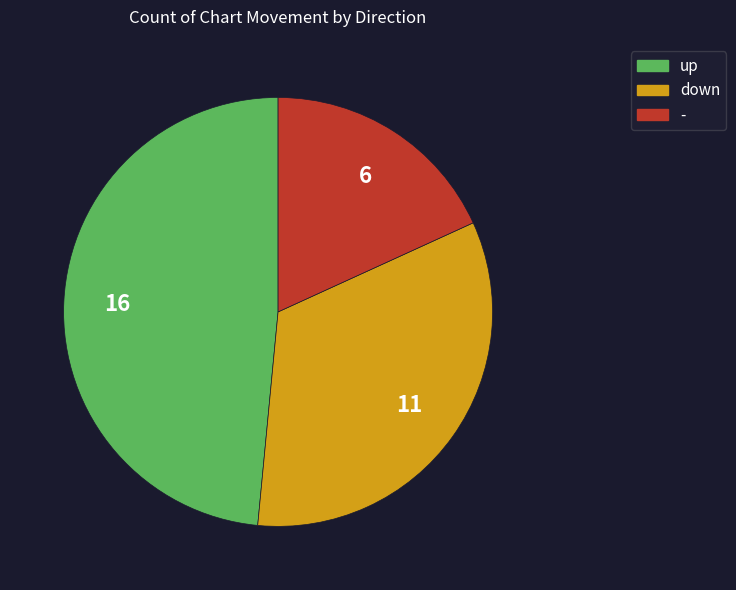

What is the ratio of the value at down to the value at up?

0.7